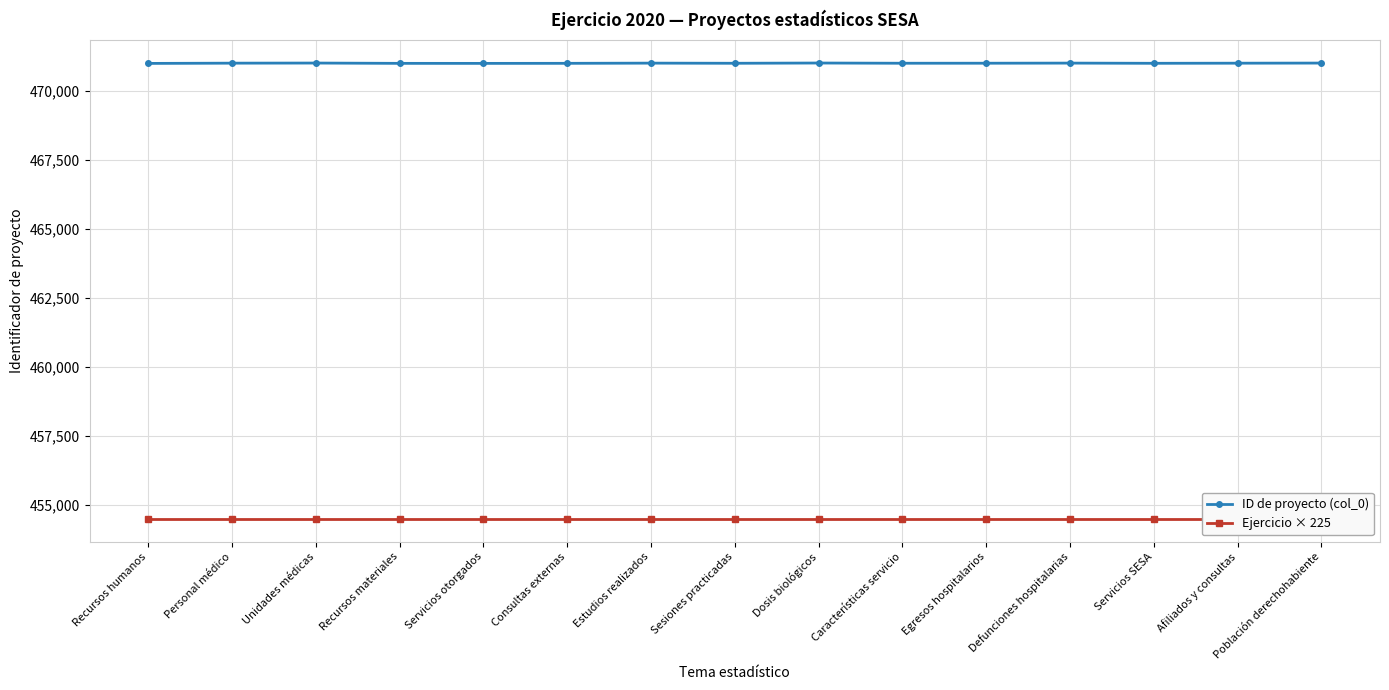

Reading left to right, extract all data points from this chart.

ID de proyecto (col_0): 470994	471003	471007	470996	470995	470997	471004	470999	471008	471000	471001	471005	470998	471002	471006
Ejercicio × 225: 454500	454500	454500	454500	454500	454500	454500	454500	454500	454500	454500	454500	454500	454500	454500